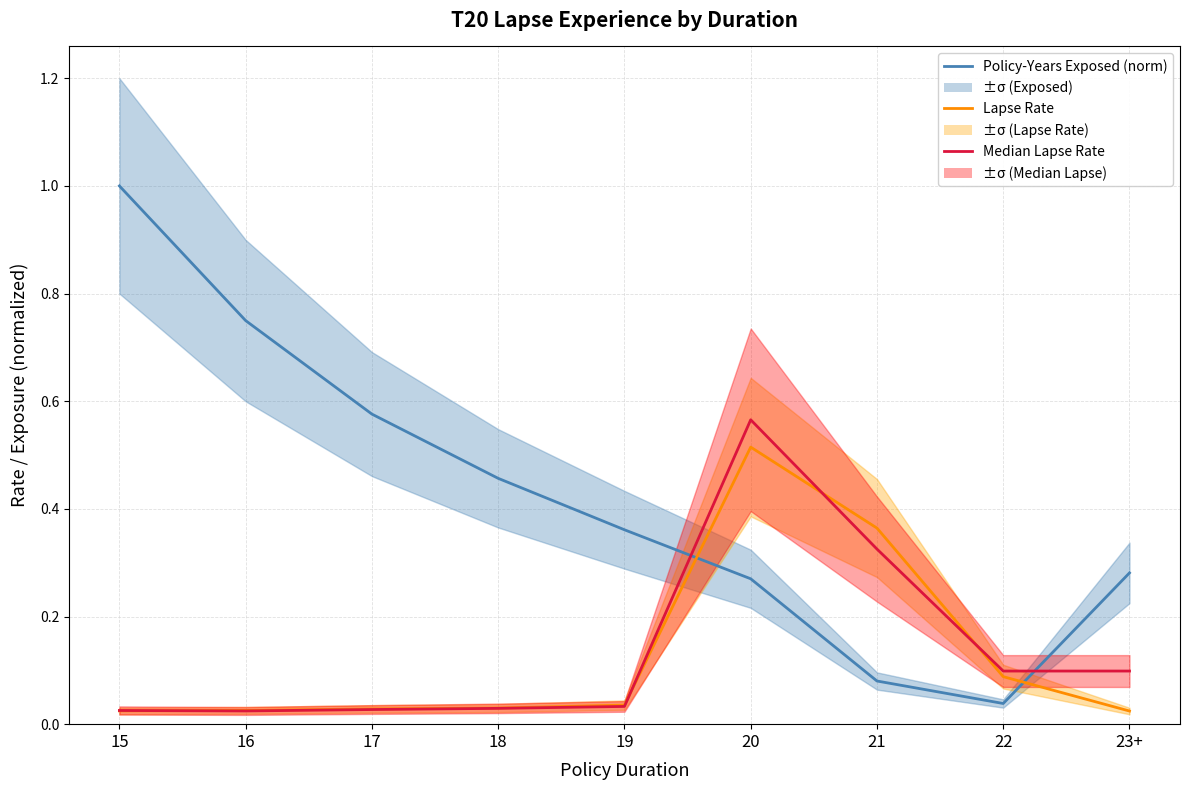

Is this an area chart (filled region under the line)?

No